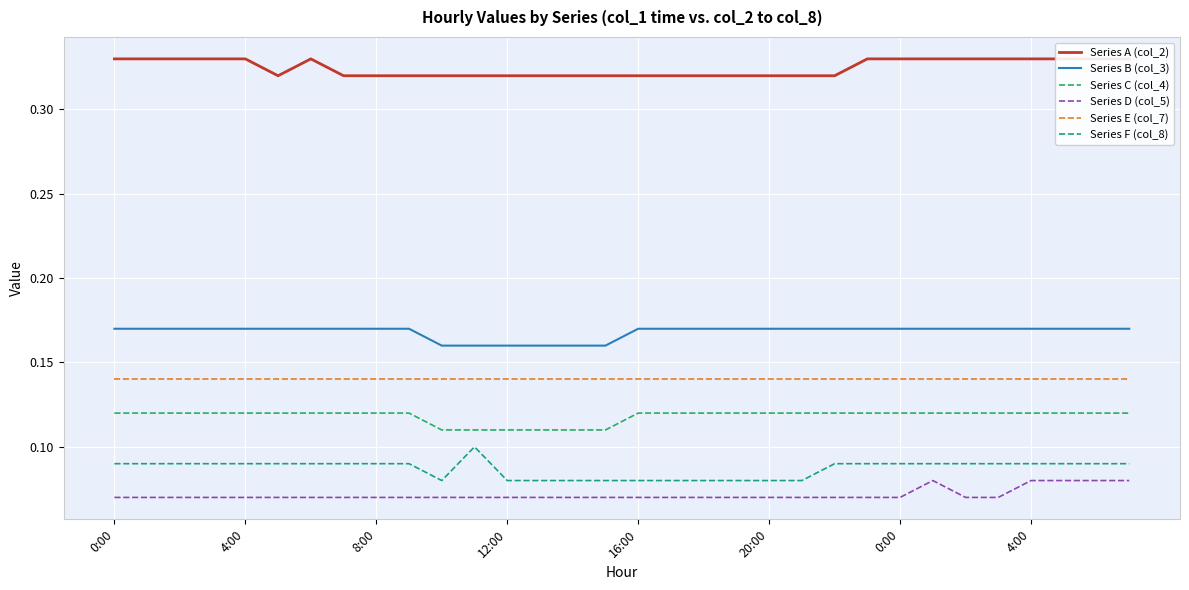

What is the value of the Series B (col_3) point at the 16th from the left?

0.2